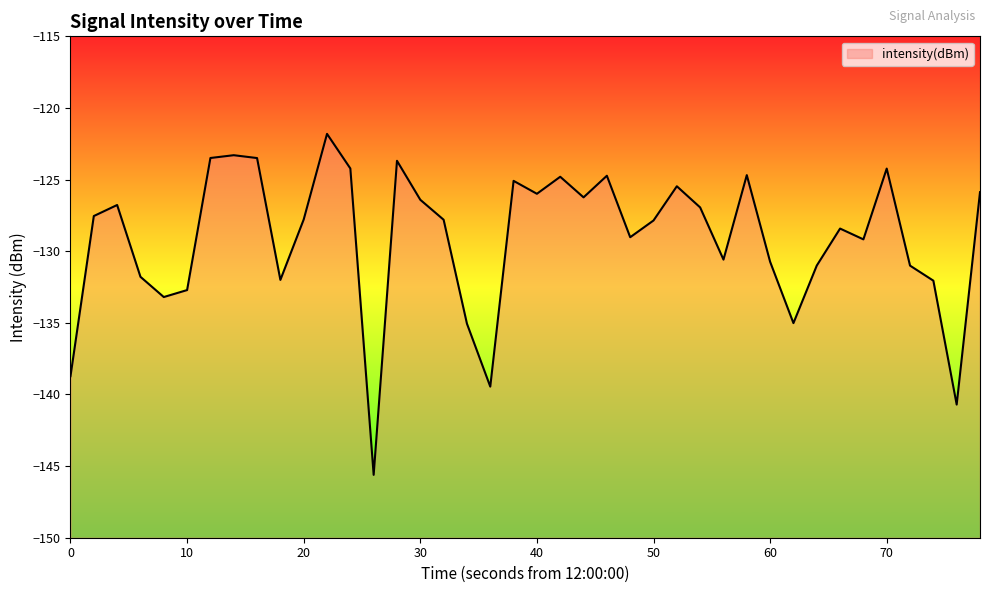

How many values are below -127?

22